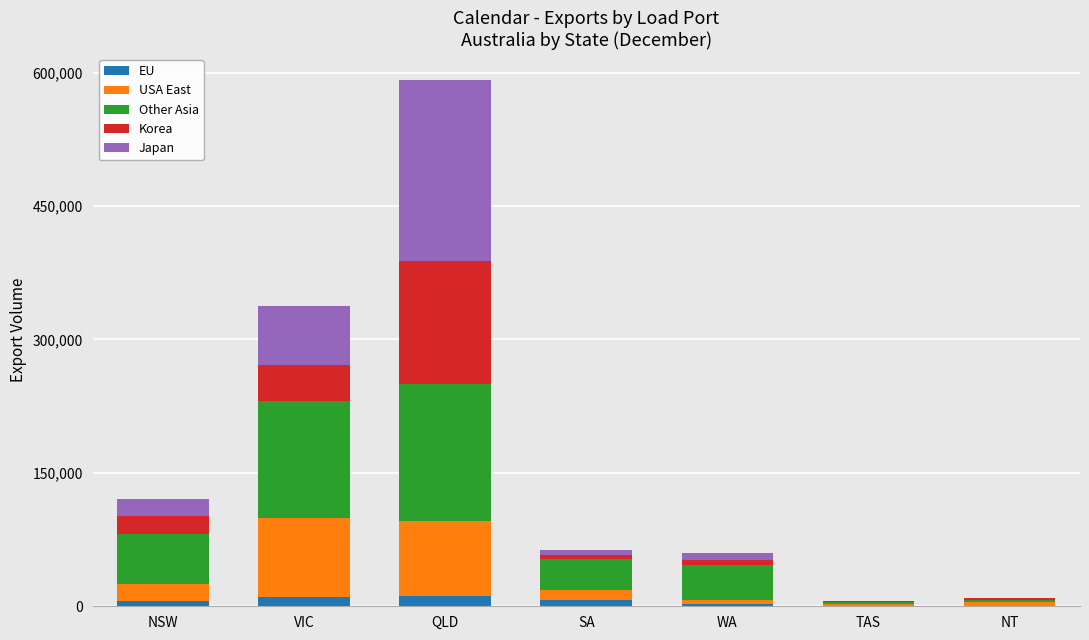

At which category is the sum across all series the highest?

QLD